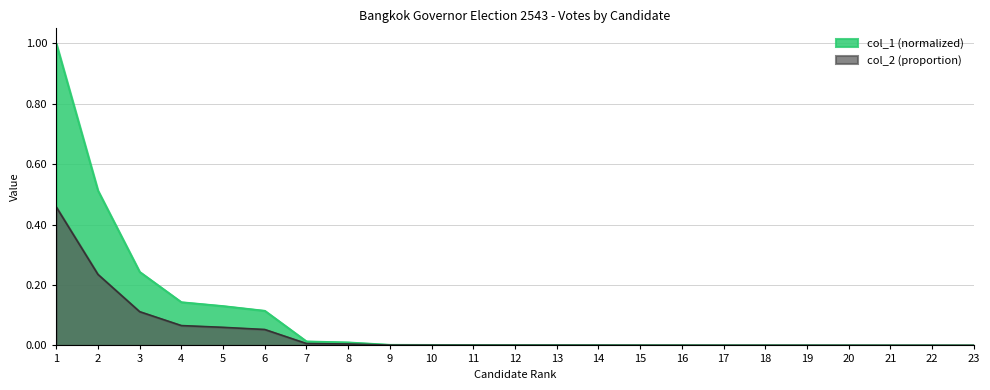

What is the maximum value shown in the chart?

1.0